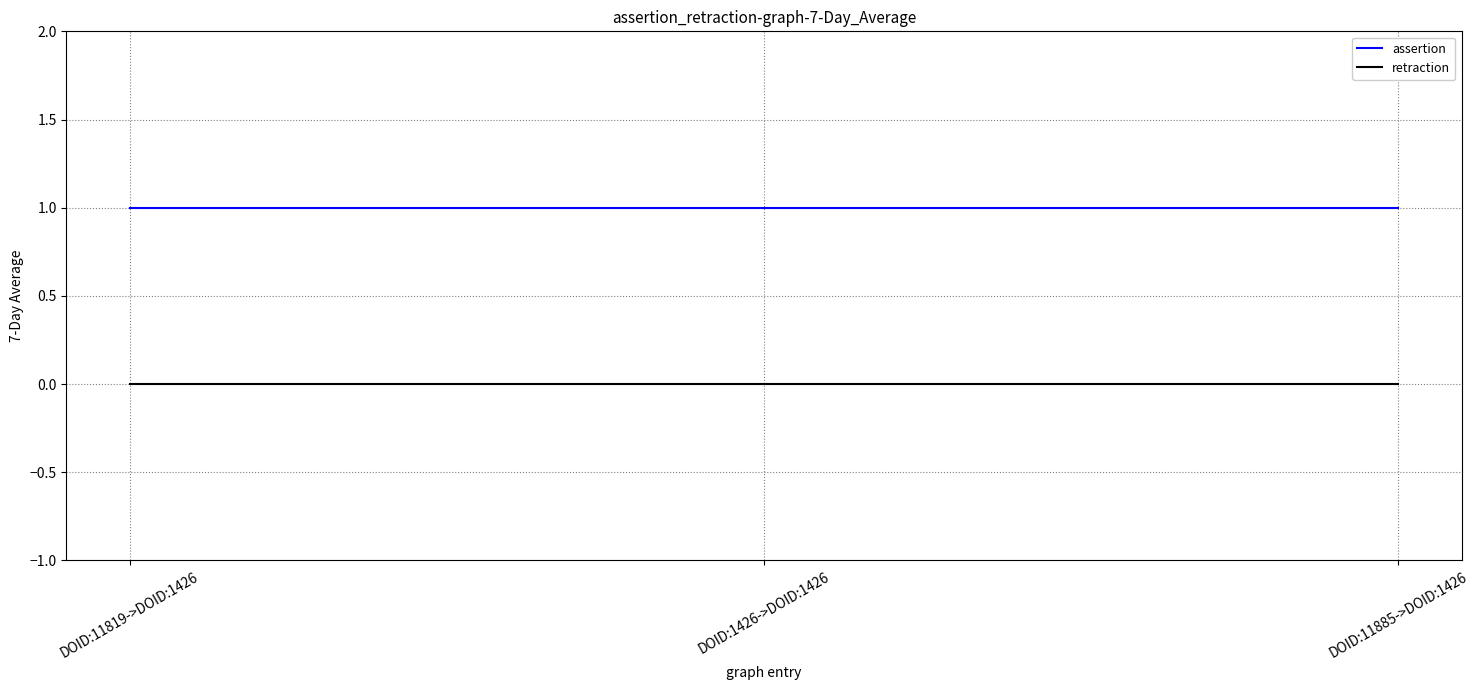

Is it true that assertion equals 0 at DOID:11819->DOID:1426?

False